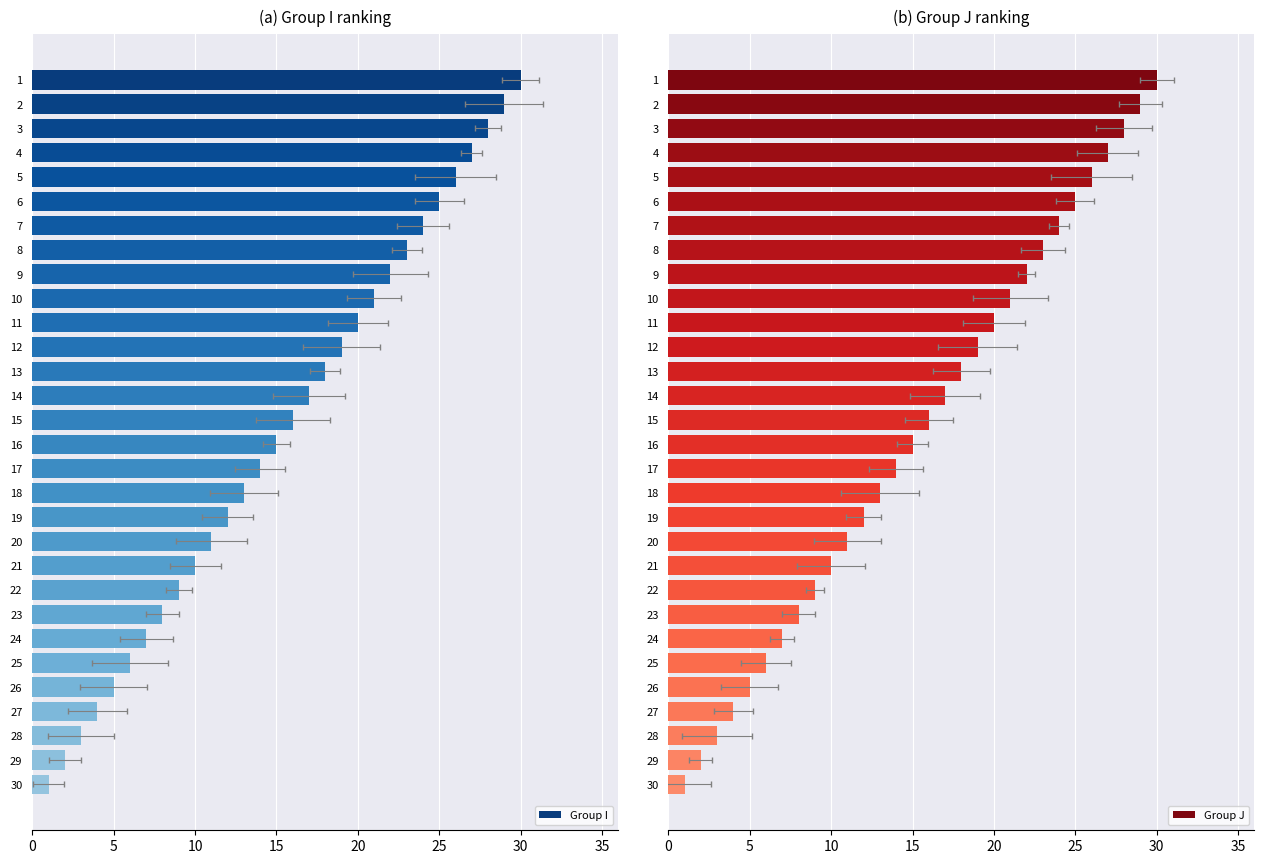

Between 25 and 17, which series saw the biggest shift?

Group I